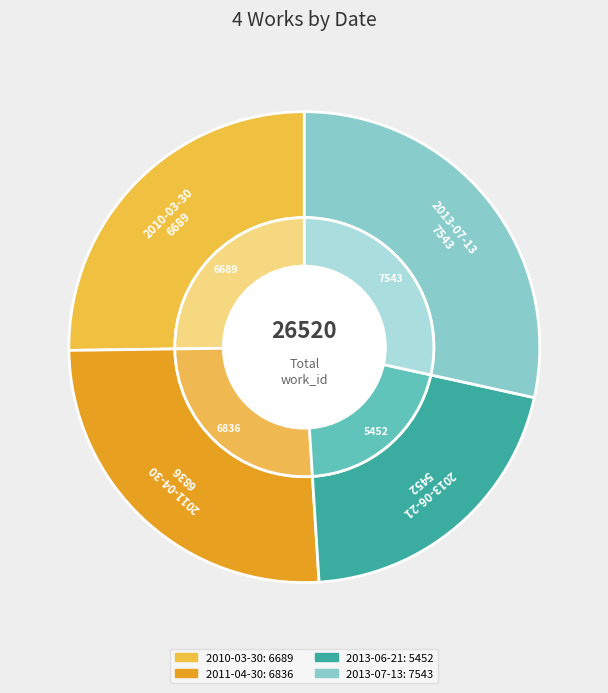

Which category has the smallest portion of the pie?

2013-06-21